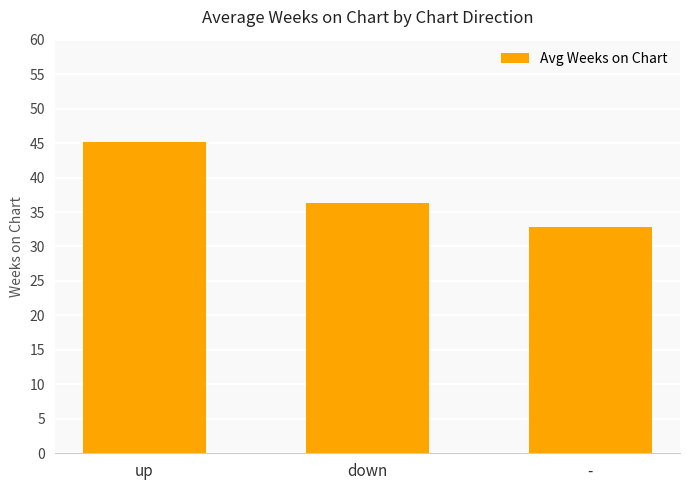

The chart shows a value of 36.3 at down. True or false?

True